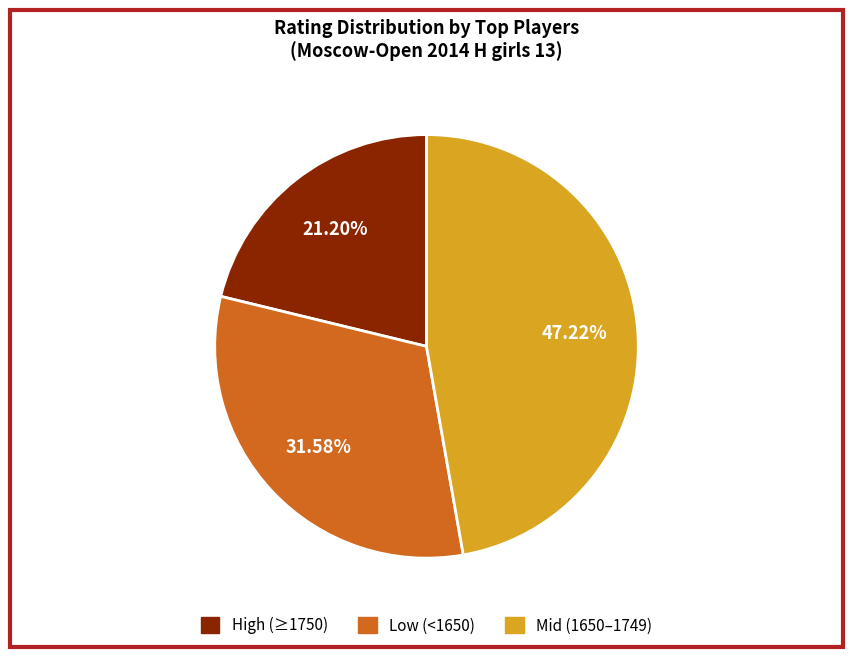

Does any single category account for the majority?

No